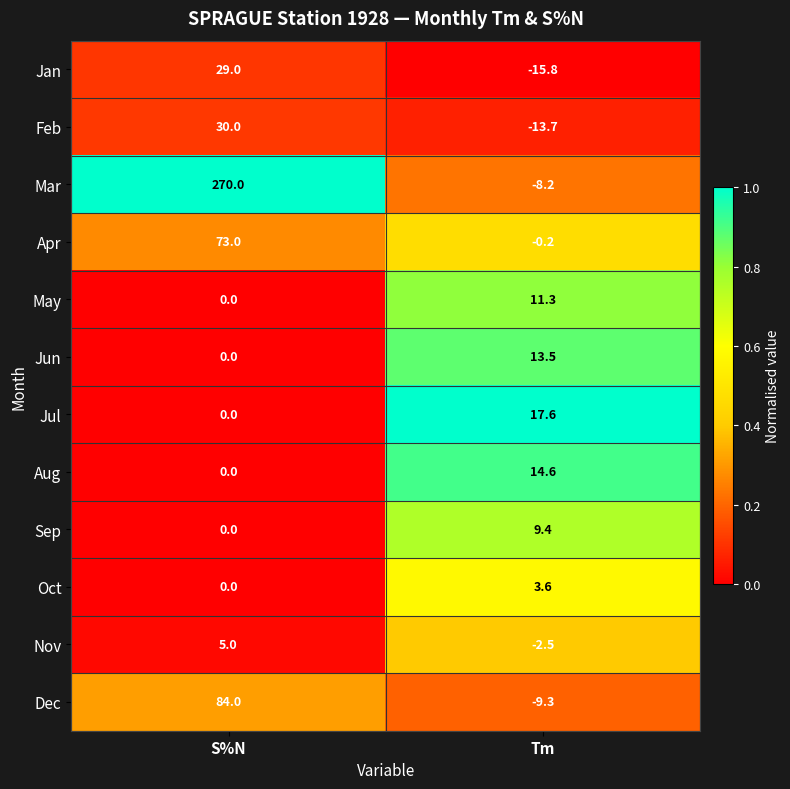

What is the difference between the highest and lowest values at S%N?

270.0